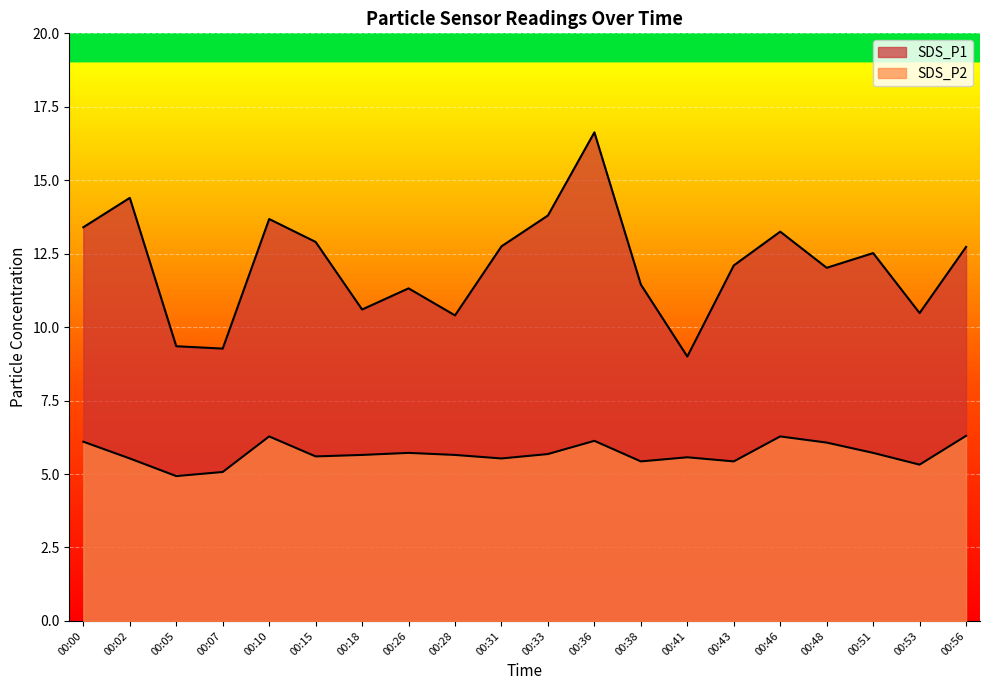

At which category does SDS_P2 reach its first local peak?

00:10